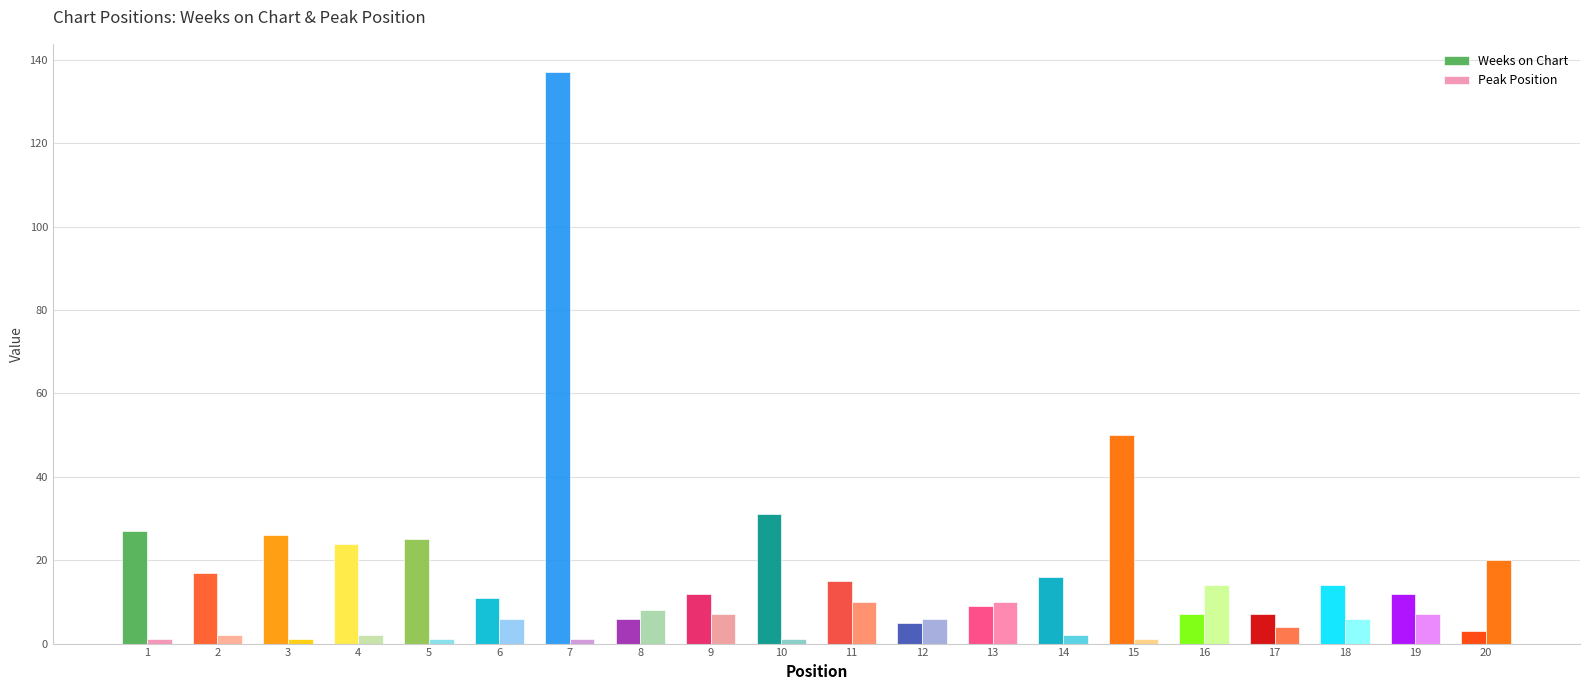

Reading left to right, extract all data points from this chart.

Weeks on Chart: 1=27	2=17	3=26	4=24	5=25	6=11	7=137	8=6	9=12	10=31	11=15	12=5	13=9	14=16	15=50	16=7	17=7	18=14	19=12	20=3
Peak Position: 1=1	2=2	3=1	4=2	5=1	6=6	7=1	8=8	9=7	10=1	11=10	12=6	13=10	14=2	15=1	16=14	17=4	18=6	19=7	20=20